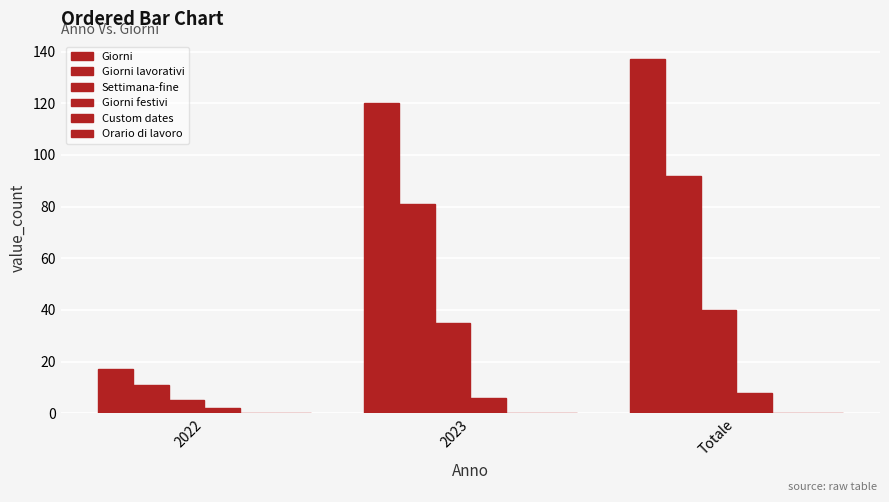

At which category is the sum across all series the highest?

Totale